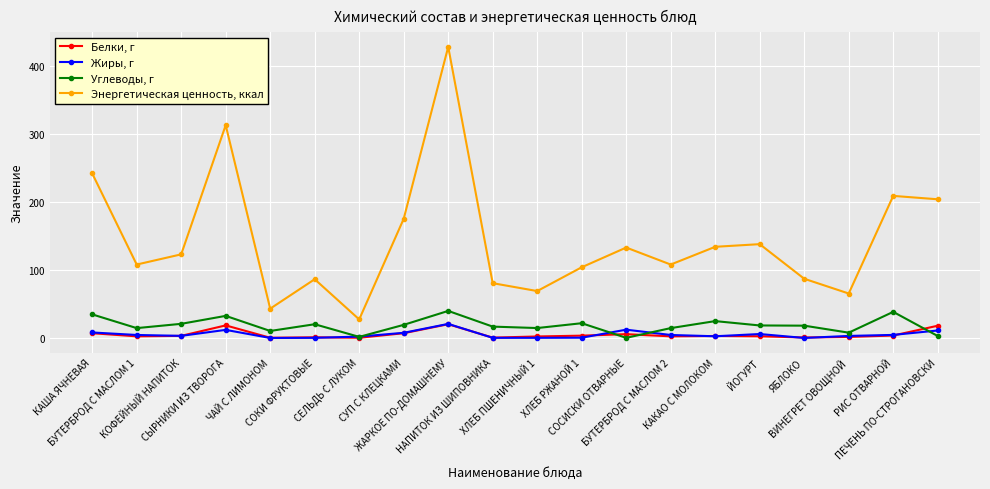

How many lines are shown in the chart?

4